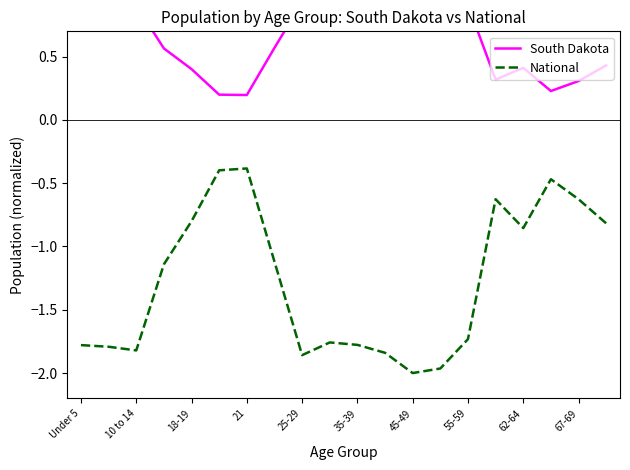

How many interior local peaks does the National series have?

4